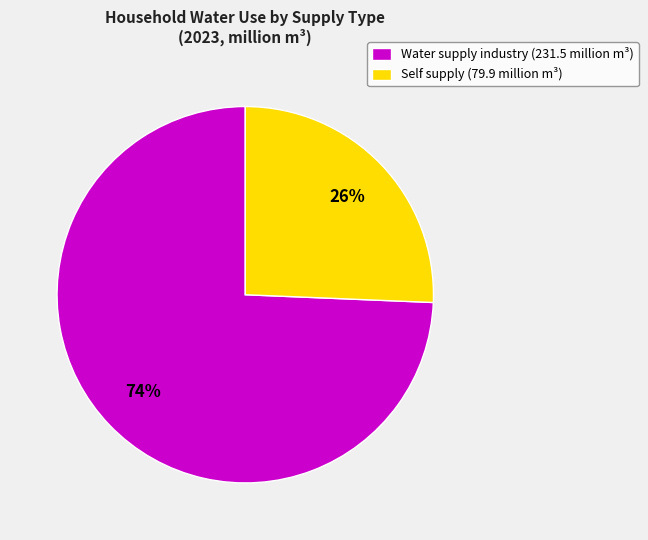

What percentage is the Self supply (79.9 million m³) slice, to the nearest percent?

26%